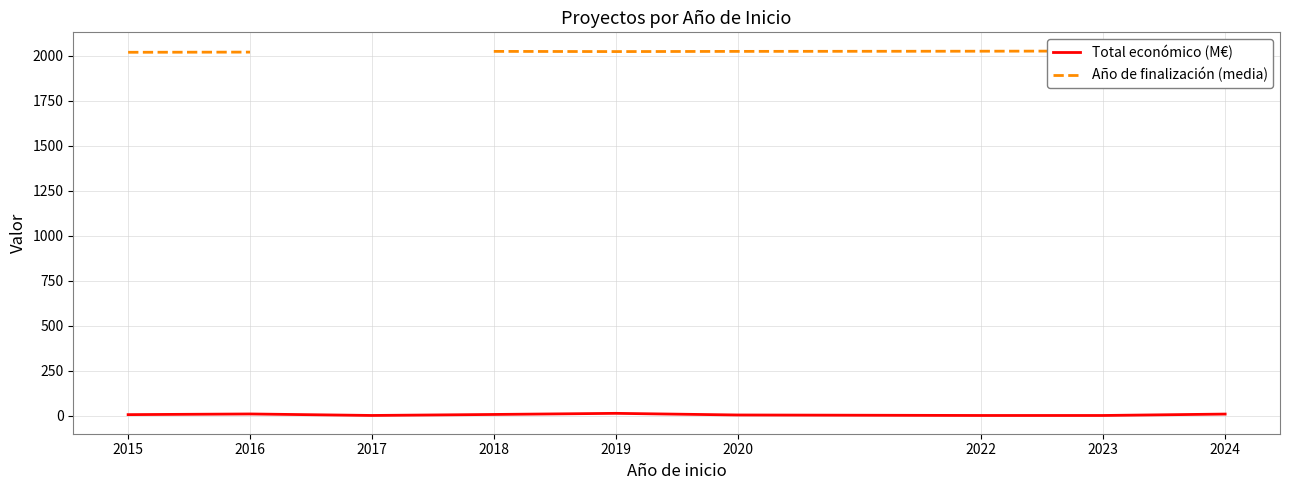

True or false: Año de finalización (media) has a value of 2023.0 at 2018.

True